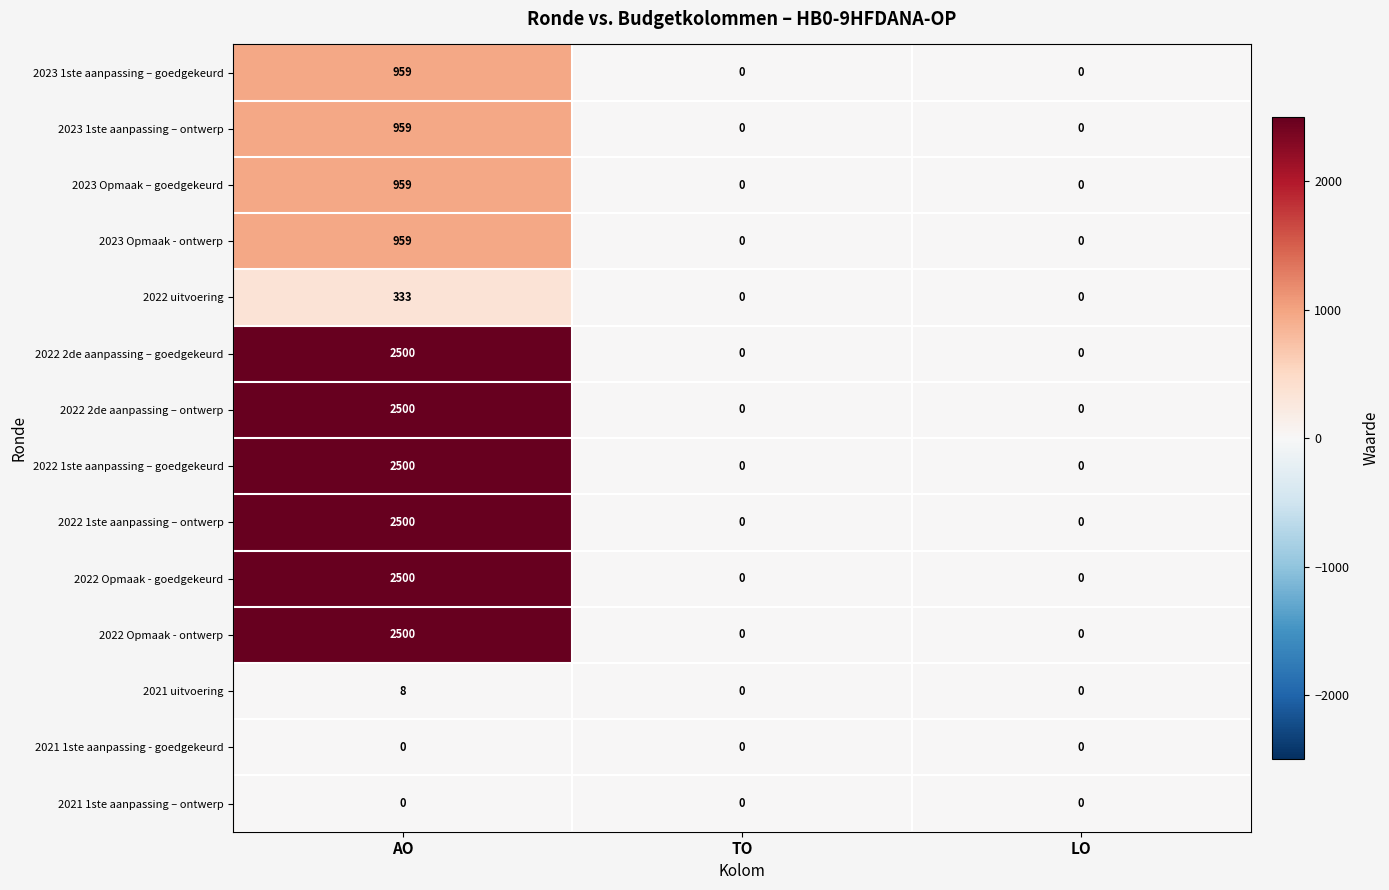

At which category is the sum across all series the highest?

AO